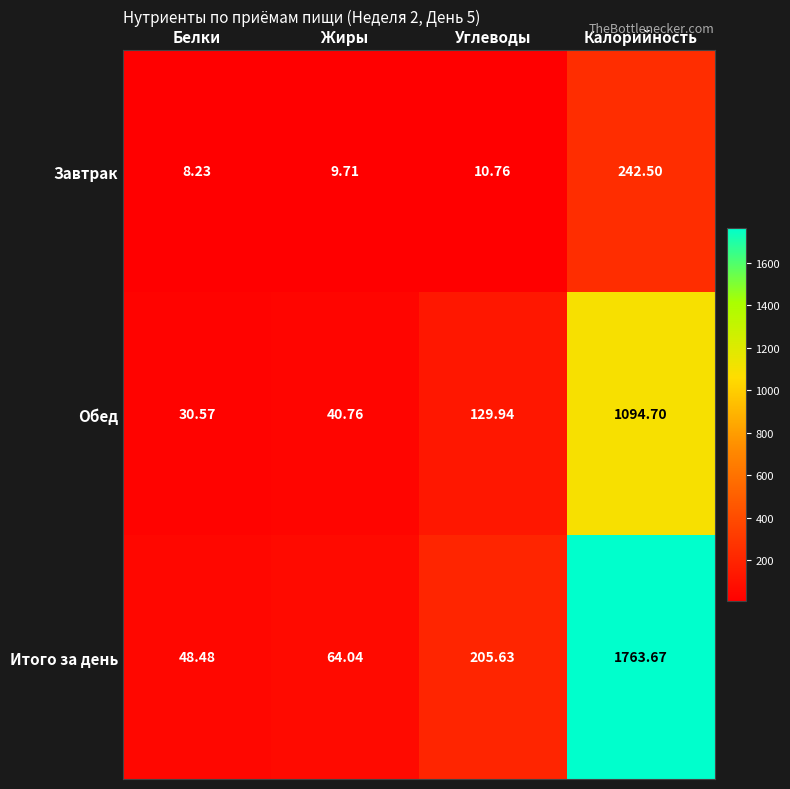

Rank the categories by Обед value from highest to lowest.

Калорийность, Углеводы, Жиры, Белки